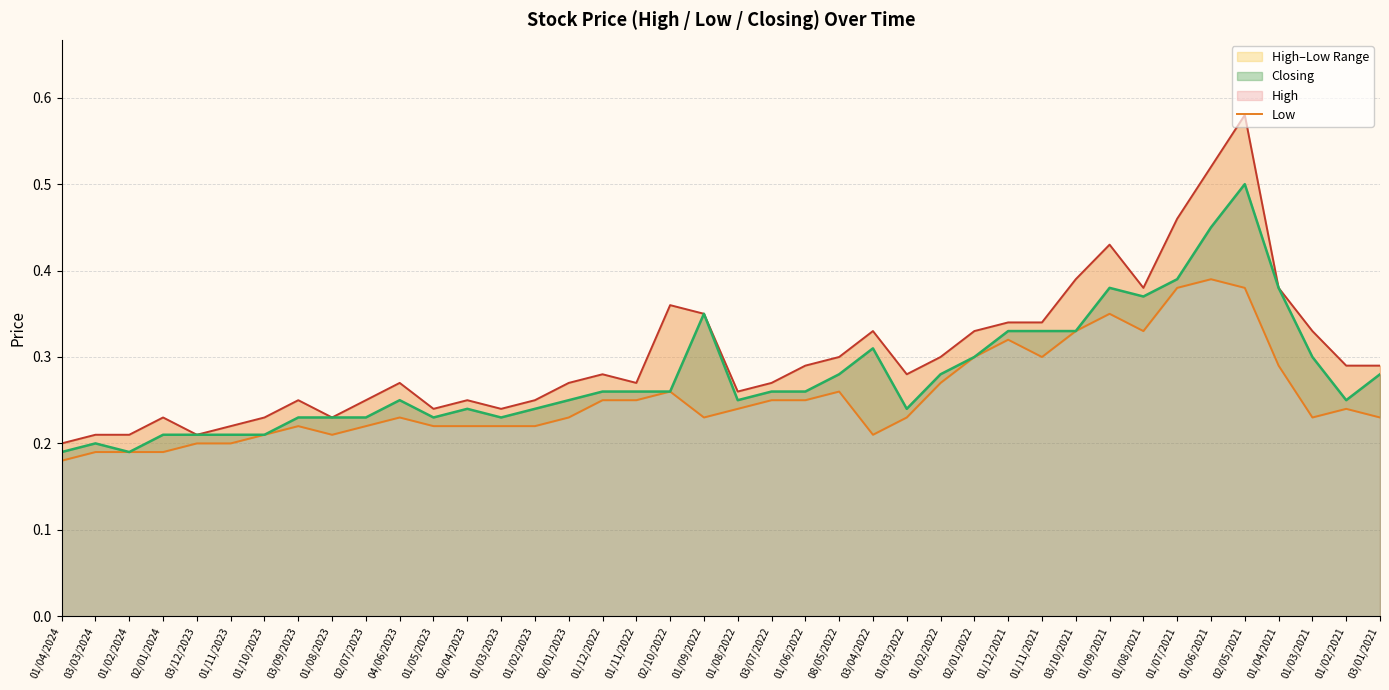

Which category has the highest value in the Low series?

01/06/2021